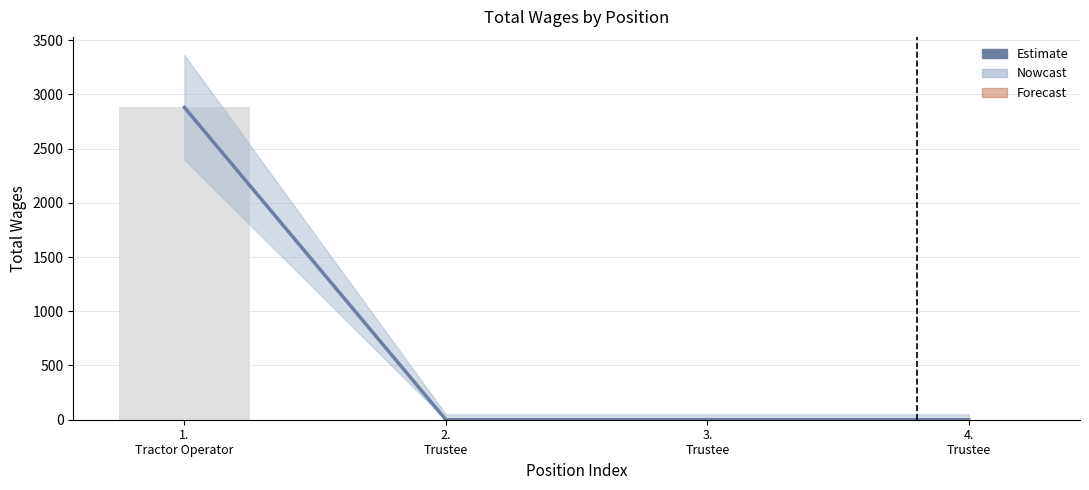

Does the chart contain any negative values?

No